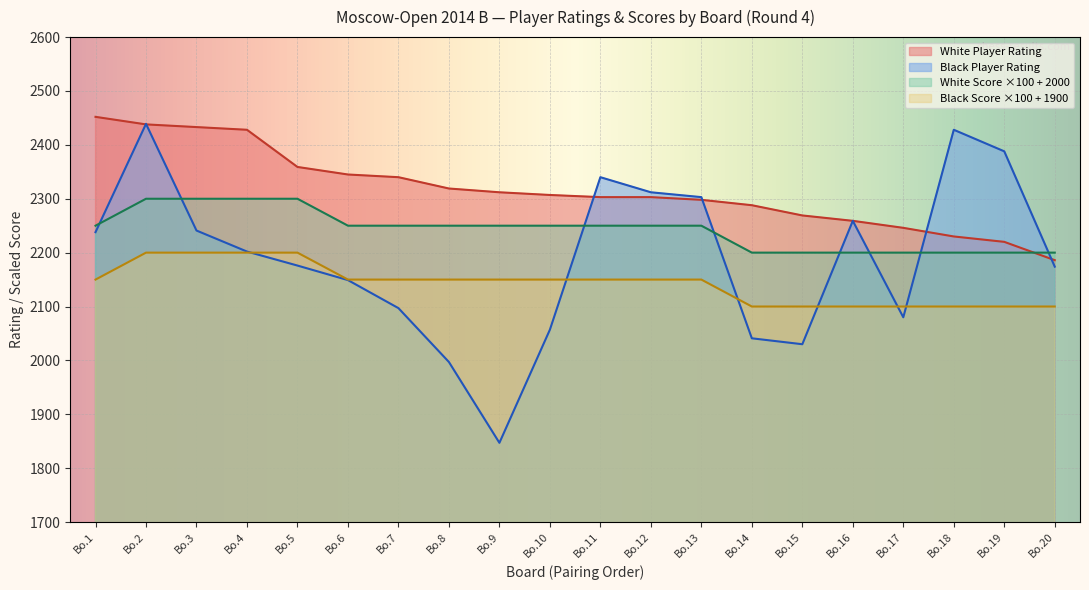

True or false: White Player Rating and Black Score ×100 + 1900 cross at least once.

False